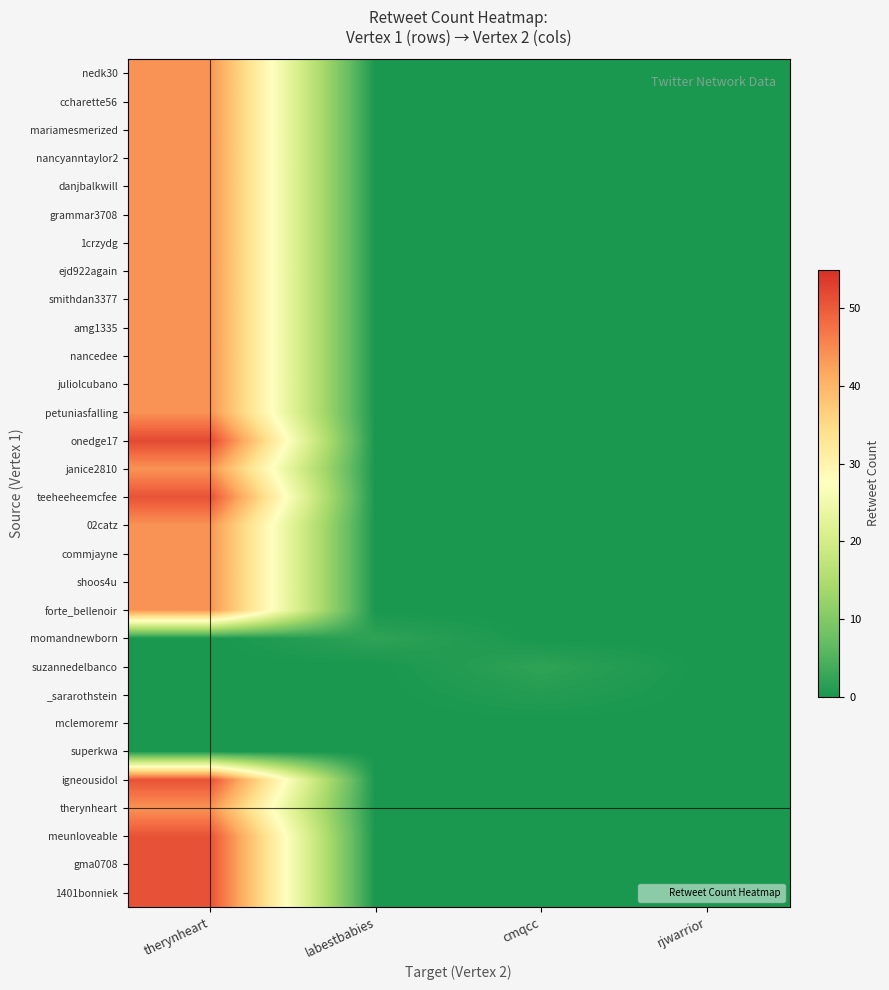

Reading left to right, transcribe all the data shown in this chart.

nedk30: therynheart=44	labestbabies=0	cmqcc=0	rjwarrior=0
ccharette56: therynheart=44	labestbabies=0	cmqcc=0	rjwarrior=0
mariamesmerized: therynheart=44	labestbabies=0	cmqcc=0	rjwarrior=0
nancyanntaylor2: therynheart=44	labestbabies=0	cmqcc=0	rjwarrior=0
danjbalkwill: therynheart=44	labestbabies=0	cmqcc=0	rjwarrior=0
grammar3708: therynheart=44	labestbabies=0	cmqcc=0	rjwarrior=0
1crzydg: therynheart=44	labestbabies=0	cmqcc=0	rjwarrior=0
ejd922again: therynheart=44	labestbabies=0	cmqcc=0	rjwarrior=0
smithdan3377: therynheart=44	labestbabies=0	cmqcc=0	rjwarrior=0
amg1335: therynheart=44	labestbabies=0	cmqcc=0	rjwarrior=0
nancedee: therynheart=44	labestbabies=0	cmqcc=0	rjwarrior=0
juliolcubano: therynheart=44	labestbabies=0	cmqcc=0	rjwarrior=0
petuniasfalling: therynheart=44	labestbabies=0	cmqcc=0	rjwarrior=0
onedge17: therynheart=52	labestbabies=0	cmqcc=0	rjwarrior=0
janice2810: therynheart=44	labestbabies=0	cmqcc=0	rjwarrior=0
teeheeheemcfee: therynheart=51	labestbabies=0	cmqcc=0	rjwarrior=0
02catz: therynheart=44	labestbabies=0	cmqcc=0	rjwarrior=0
commjayne: therynheart=44	labestbabies=0	cmqcc=0	rjwarrior=0
shoos4u: therynheart=44	labestbabies=0	cmqcc=0	rjwarrior=0
forte_bellenoir: therynheart=44	labestbabies=0	cmqcc=0	rjwarrior=0
momandnewborn: therynheart=0	labestbabies=2	cmqcc=0	rjwarrior=0
suzannedelbanco: therynheart=0	labestbabies=0	cmqcc=2	rjwarrior=0
_sararothstein: therynheart=0	labestbabies=0	cmqcc=1	rjwarrior=0
mclemoremr: therynheart=0	labestbabies=0	cmqcc=0	rjwarrior=0
superkwa: therynheart=0	labestbabies=0	cmqcc=0	rjwarrior=0
igneousidol: therynheart=51	labestbabies=0	cmqcc=0	rjwarrior=0
therynheart: therynheart=44	labestbabies=0	cmqcc=0	rjwarrior=0
meunloveable: therynheart=51	labestbabies=0	cmqcc=0	rjwarrior=0
gma0708: therynheart=51	labestbabies=0	cmqcc=0	rjwarrior=0
1401bonniek: therynheart=51	labestbabies=0	cmqcc=0	rjwarrior=0